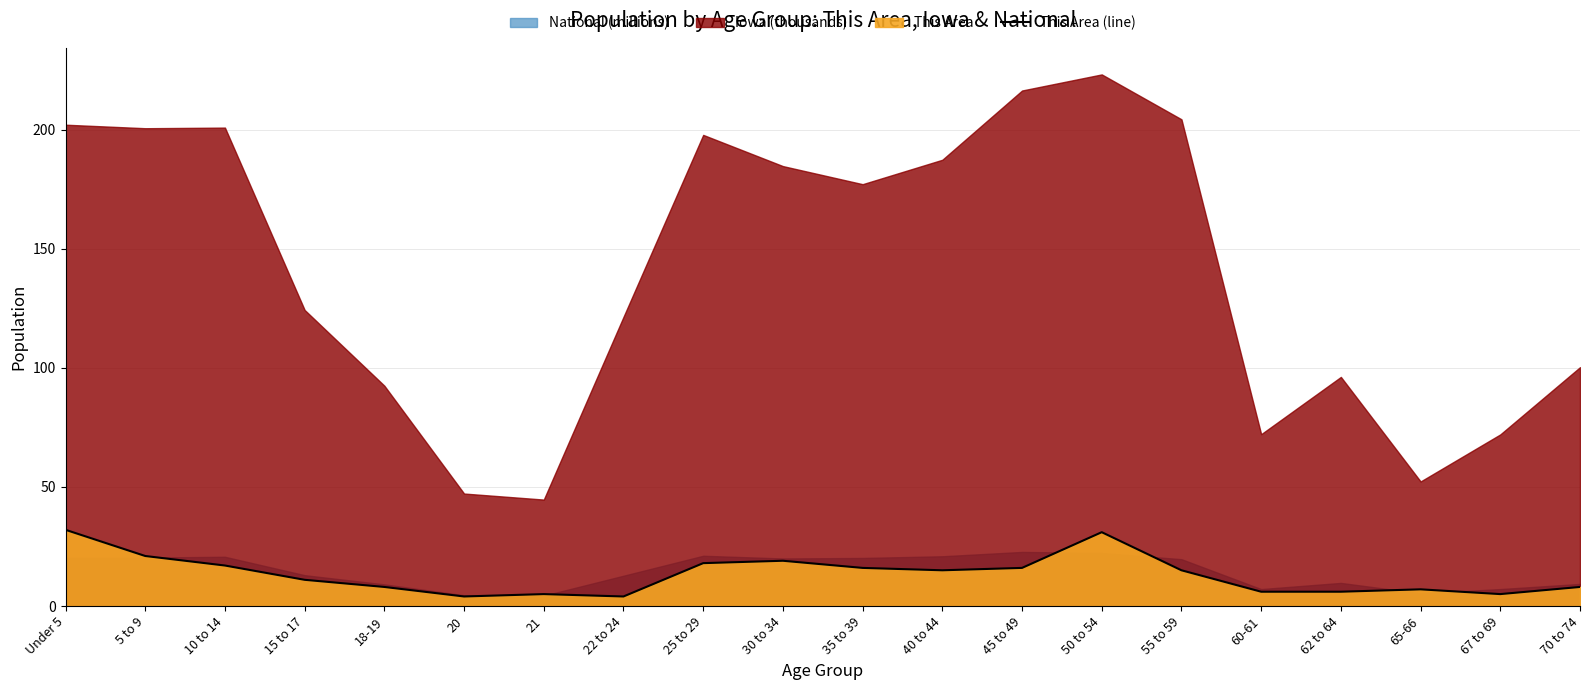

What is the difference between the maximum and minimum values?

28